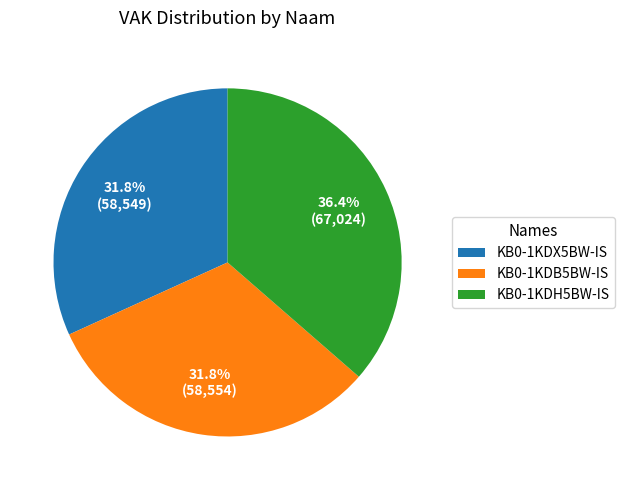

To the nearest percent, what portion does KB0-1KDH5BW-IS represent?

36%